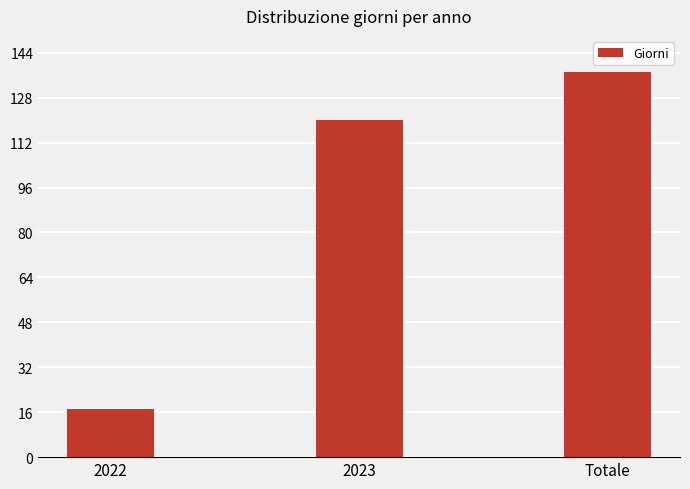

At which label is the value closest to 77?

2023